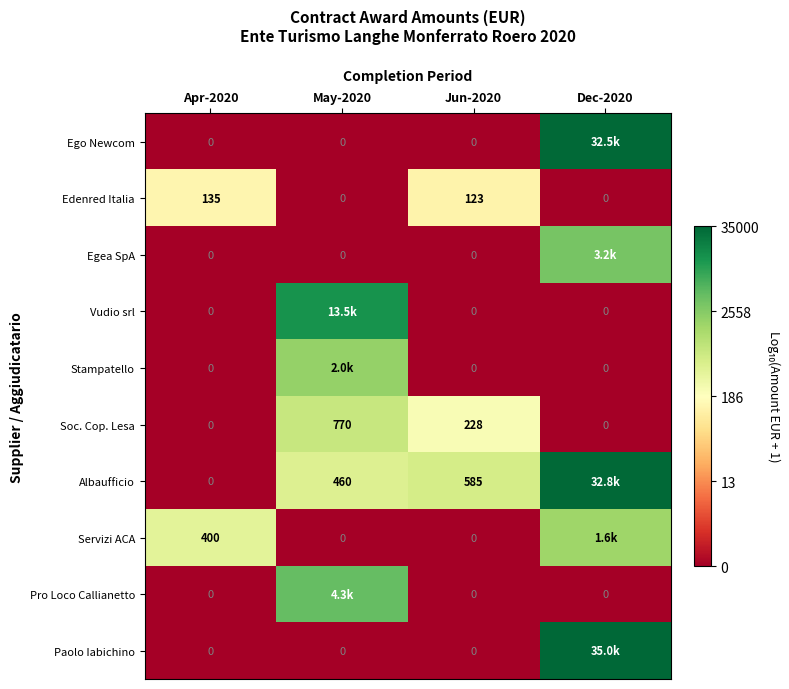

How many distinct data groups are displayed?

10